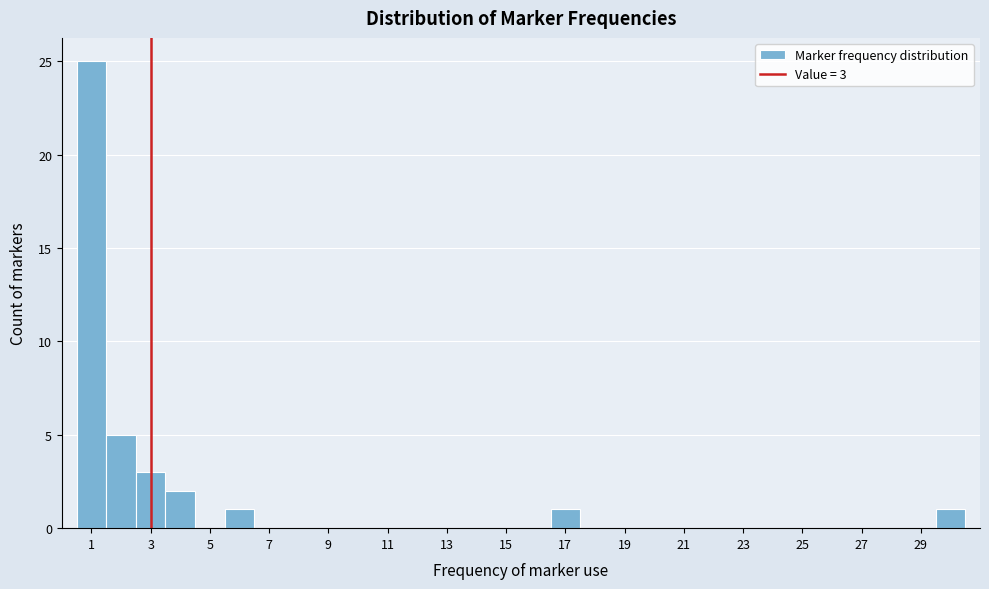

Which range on the x-axis has the tallest bar?

0.5 to 1.5